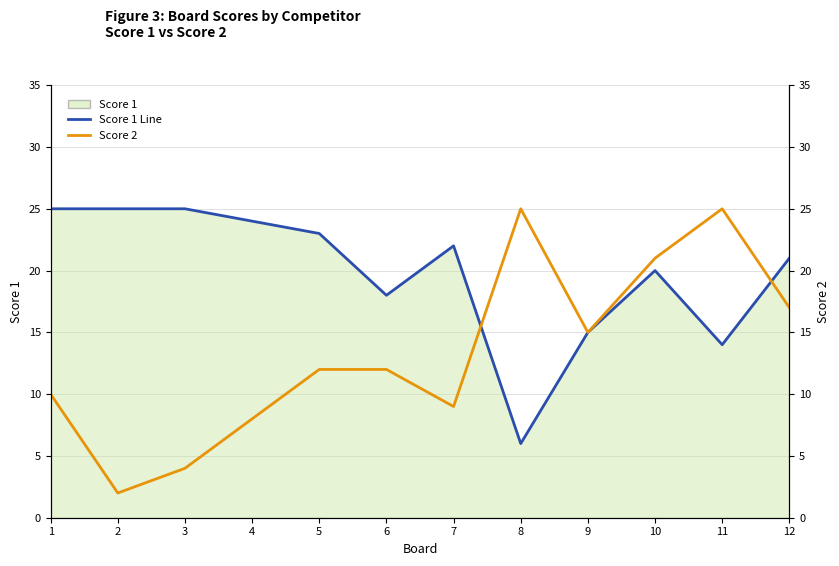

How many series are shown in this chart?

2